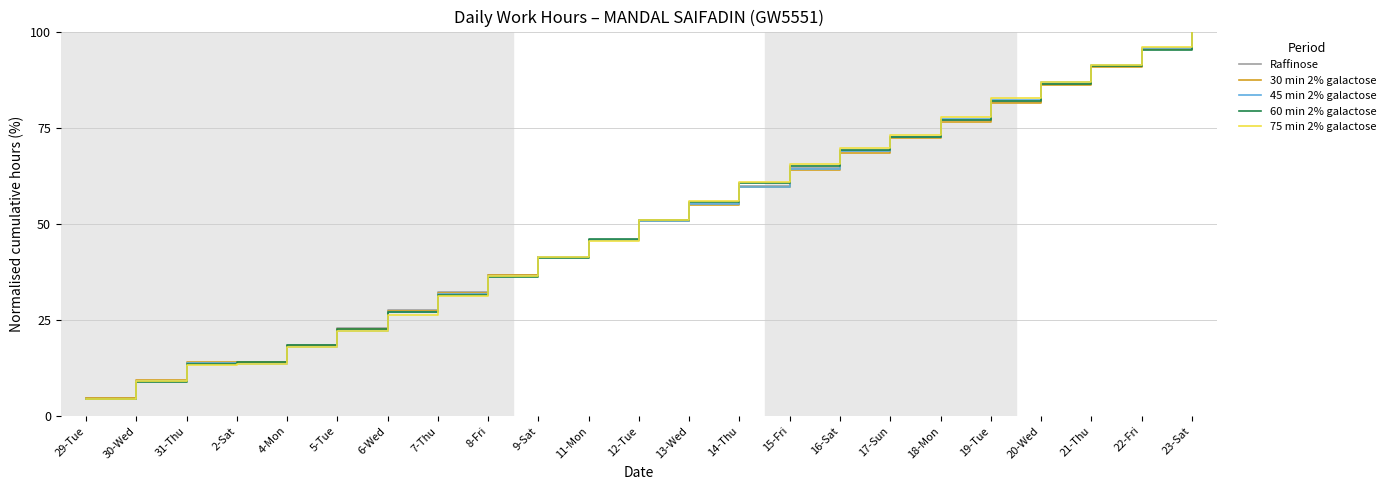

The value of 75 min 2% galactose at 21-Thu is 150.9. True or false?

False